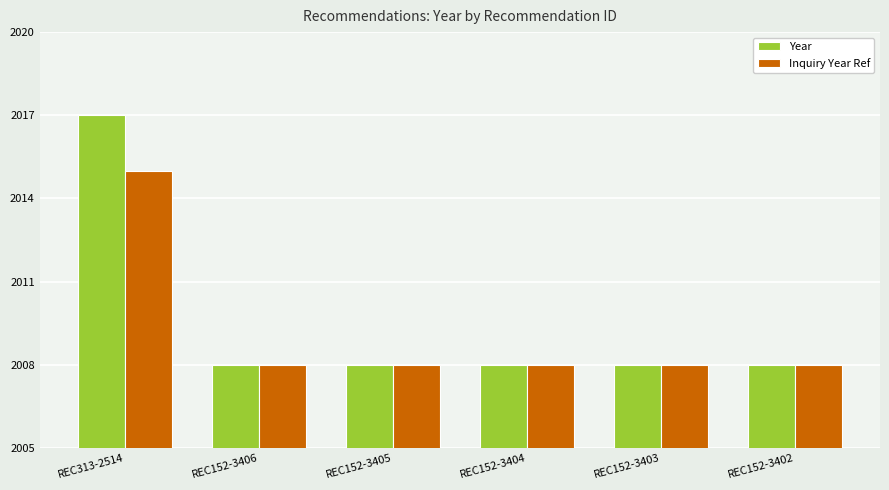

How many groups of bars are there?

6